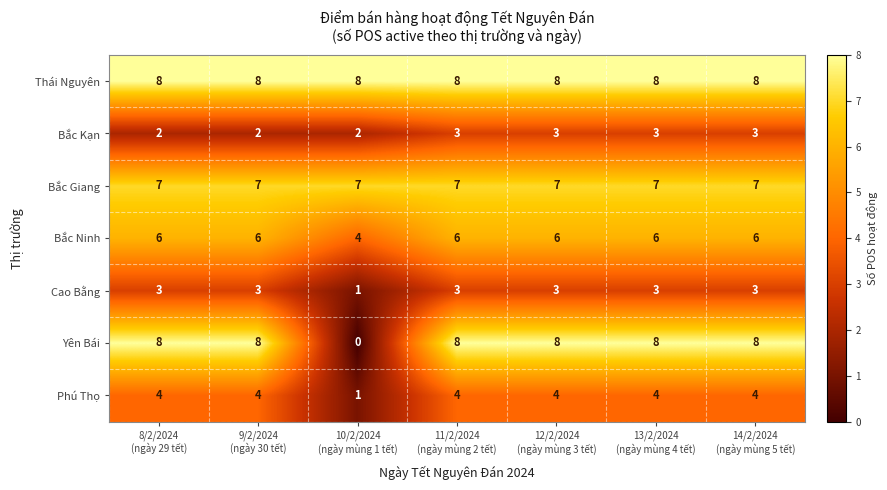

Count the Phú Thọ values in the range 4 to 5.

6